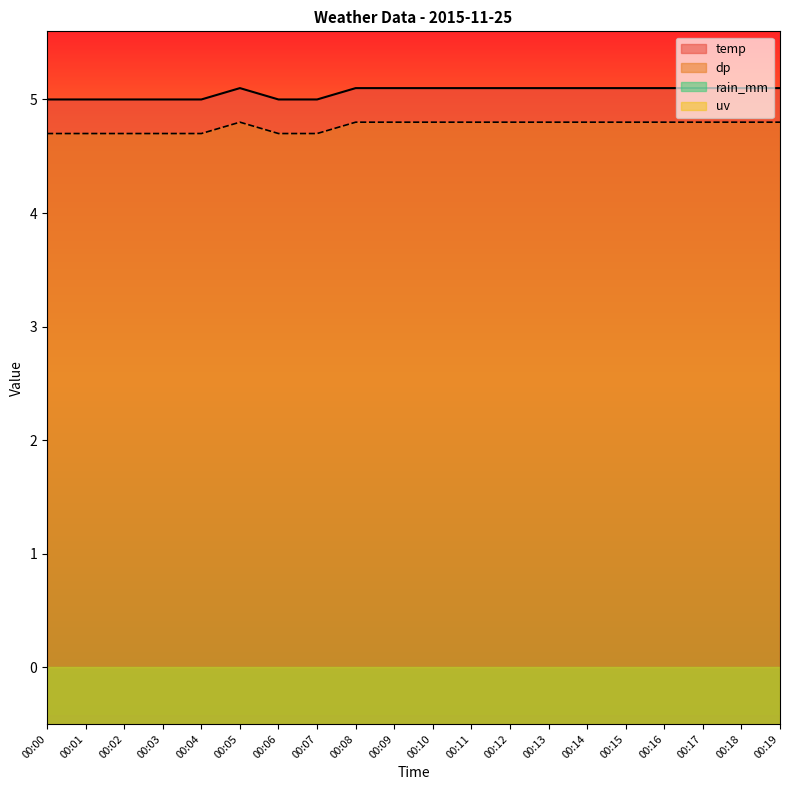

At which category does dp reach its first local peak?

00:05